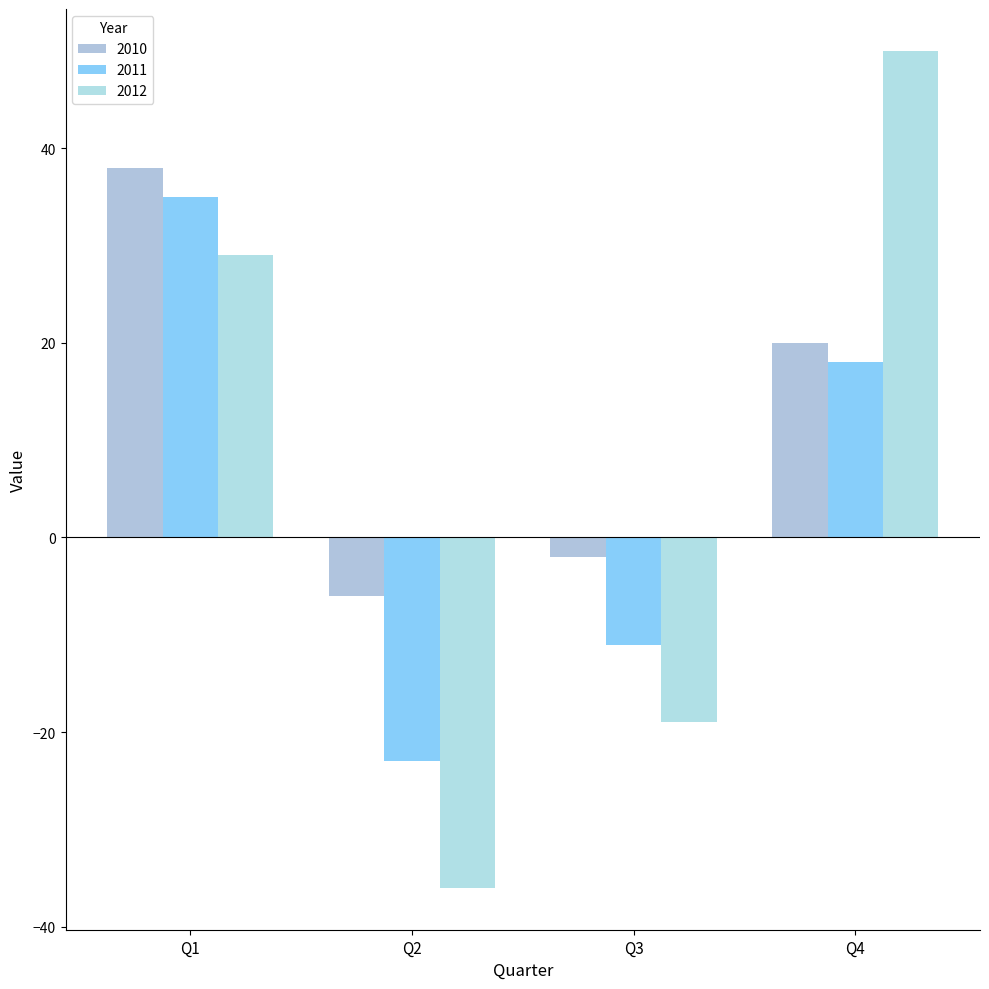

Reading left to right, list all the values displayed in this chart.

2010: 38	-6	-2	20
2011: 35	-23	-11	18
2012: 29	-36	-19	50